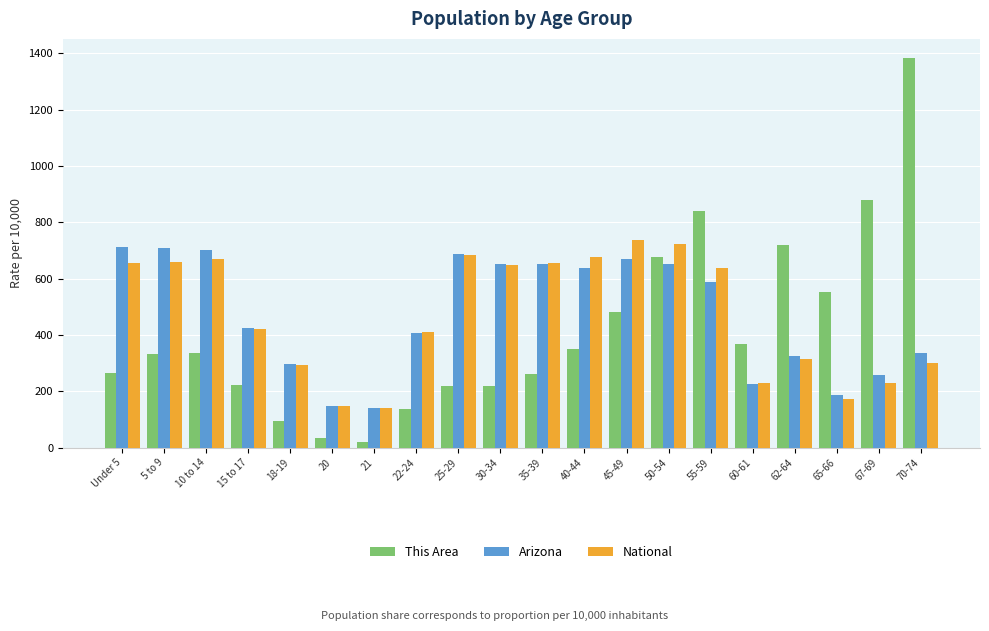

What is the total value across all series at 67-69?

1364.1